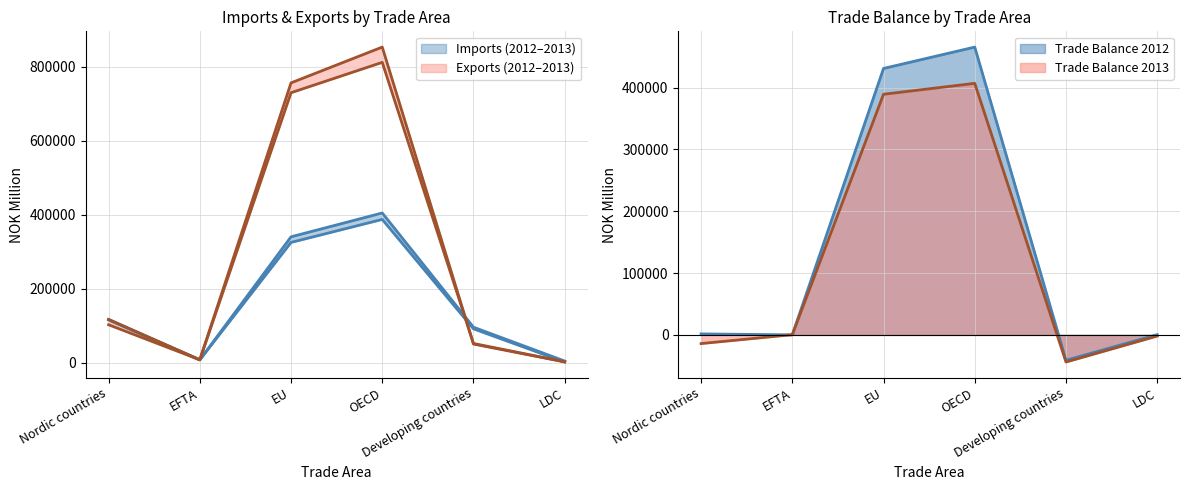

List the labels in order of Exports 2013 value, smallest first.

LDC, EFTA, Developing countries, Nordic countries, EU, OECD